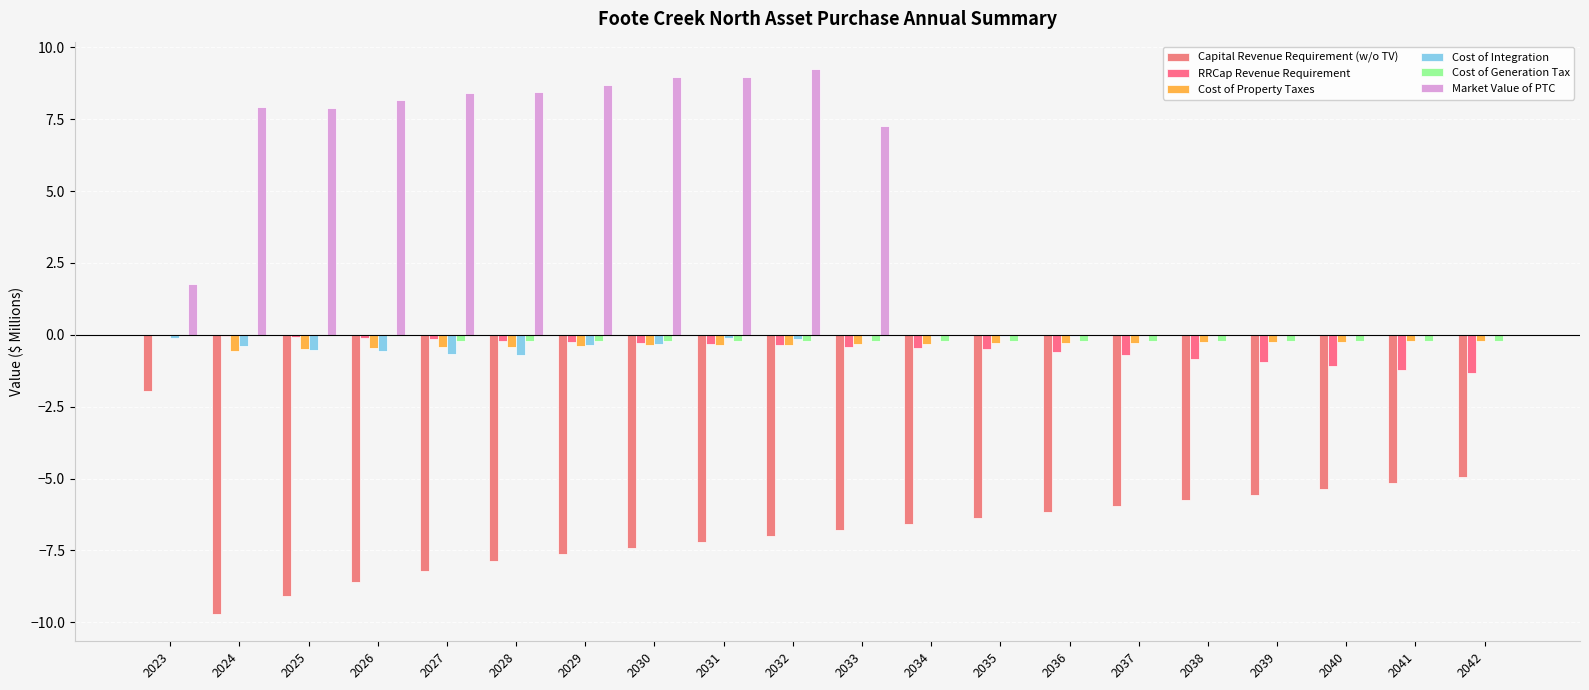

How many categories are shown in the chart?

20